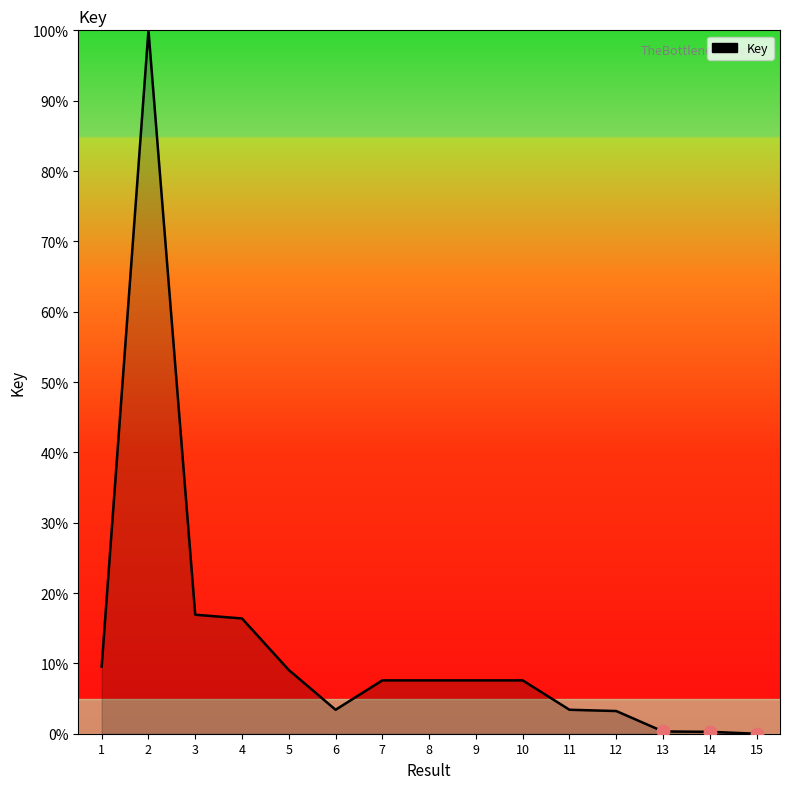

What is the change in value from 10 to 12?

-4.4